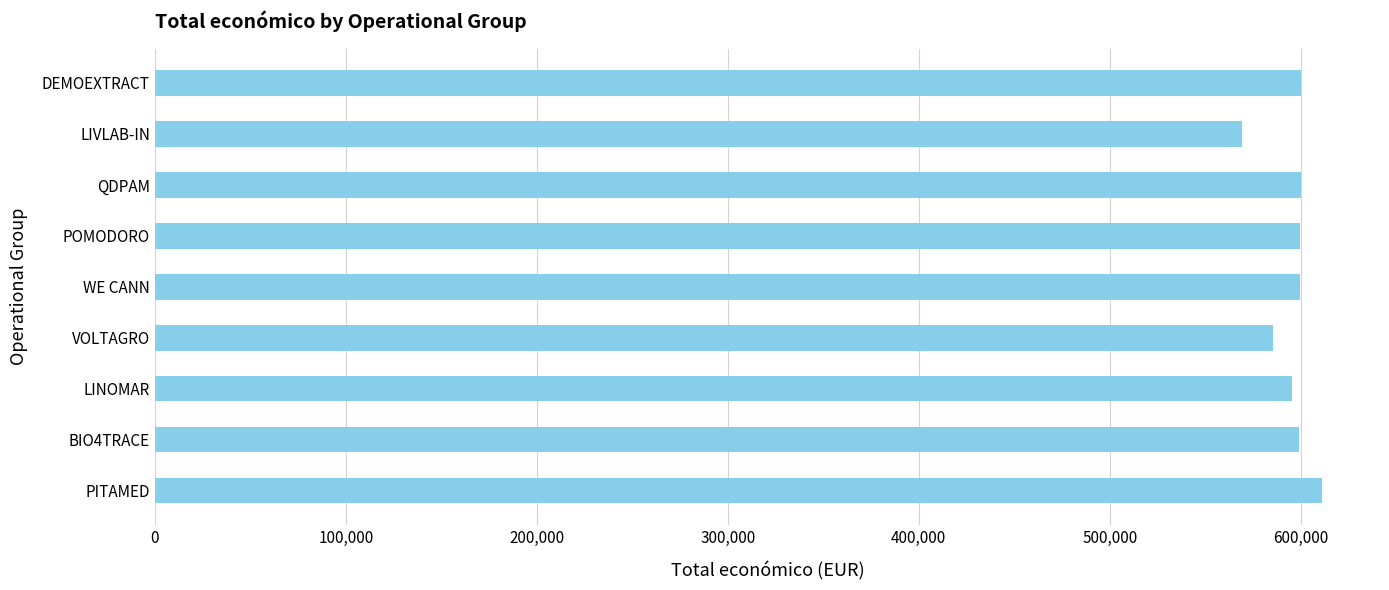

Count the number of categories in the chart.

9